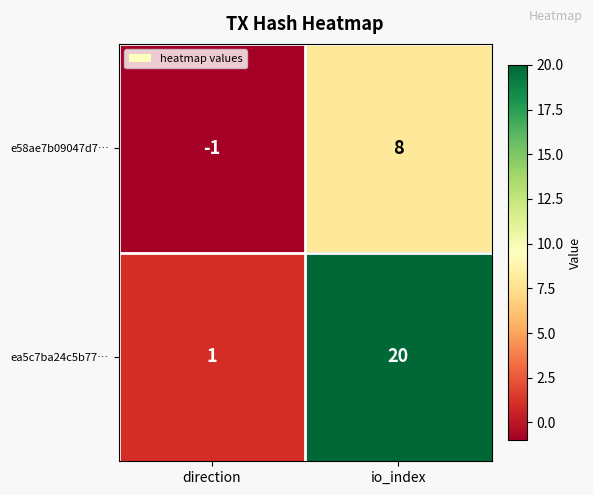

At which category is the sum across all series the highest?

io_index